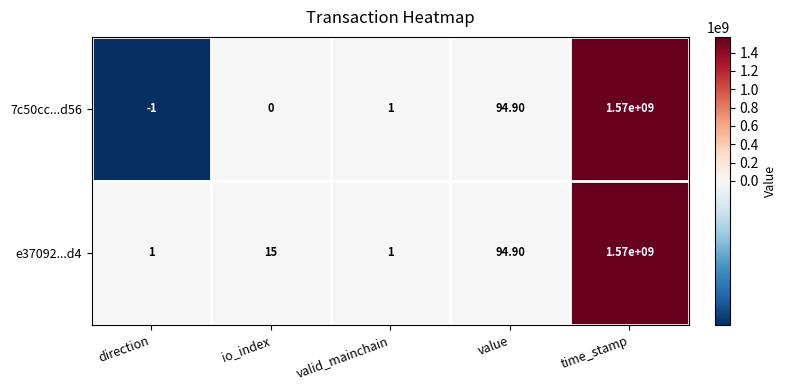

At how many categories does at least one series exceed 546243470?

1